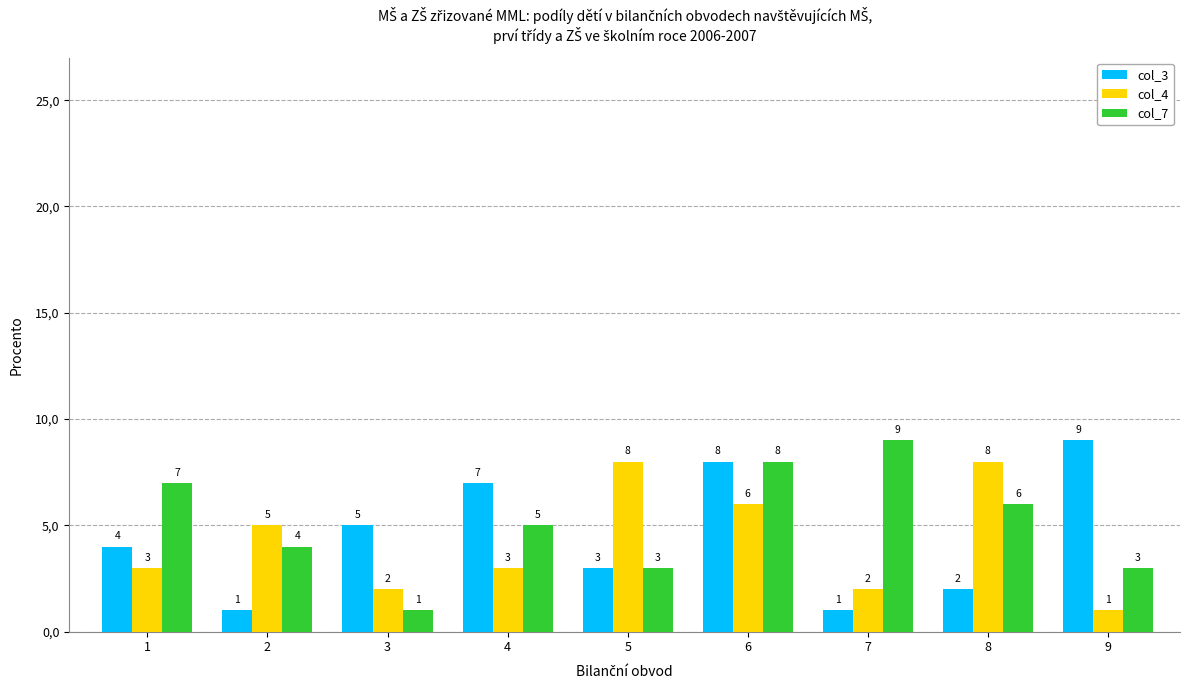

At which category is the sum across all series the highest?

6